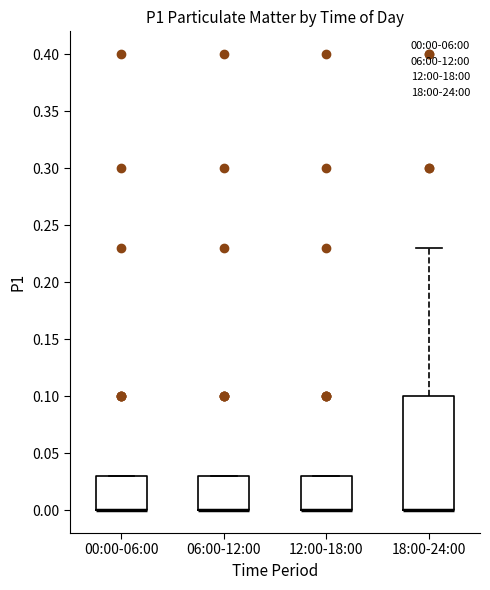

Reading left to right, transcribe this box plot: for each box, give where its median line is, the range the box spans, and where its two whiskers end, as read against the y-axis. The values are not printed on the chart, so give them approximately, as read against the axis.

00:00-06:00: median 0.00 (drawn on the box's lower edge), box 0.00 to 0.03, whiskers 0.00 to 0.03
06:00-12:00: median 0.00 (drawn on the box's lower edge), box 0.00 to 0.03, whiskers 0.00 to 0.03
12:00-18:00: median 0.00 (drawn on the box's lower edge), box 0.00 to 0.03, whiskers 0.00 to 0.03
18:00-24:00: median 0.00 (drawn on the box's lower edge), box 0.00 to 0.10, whiskers 0.00 to 0.23